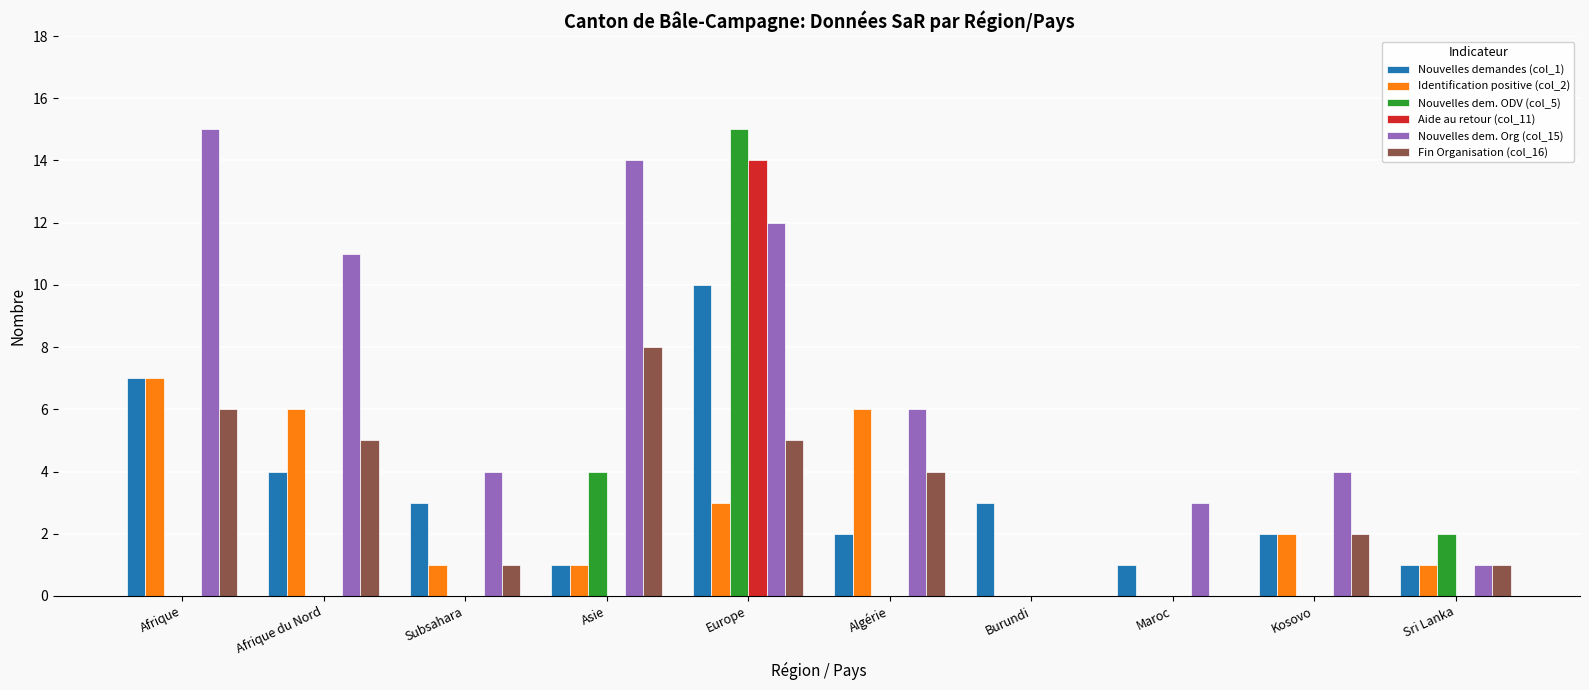

True or false: Identification positive (col_2) has a value of 2 at Asie.

False